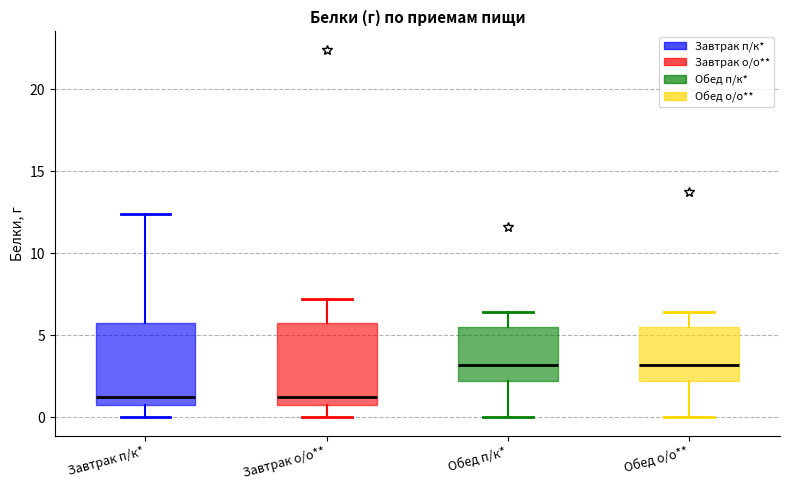

Reading left to right, transcribe this box plot: for each box, give where its median line is, the range the box spans, and where its two whiskers end, as read against the y-axis. The values are not printed on the chart, so give them approximately, as read against the axis.

Завтрак п/к*: median 1.5, box 0.5 to 6.0, whiskers 0.0 to 12.5
Завтрак о/о**: median 1.5, box 0.5 to 6.0, whiskers 0.0 to 7.0
Обед п/к*: median 3.0, box 2.0 to 5.5, whiskers 0.0 to 6.5
Обед о/о**: median 3.0, box 2.0 to 5.5, whiskers 0.0 to 6.5